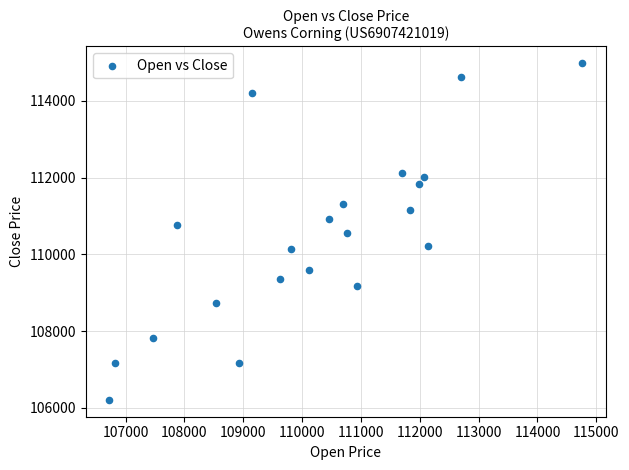

What is the range of Y values (max minus min)?

8771